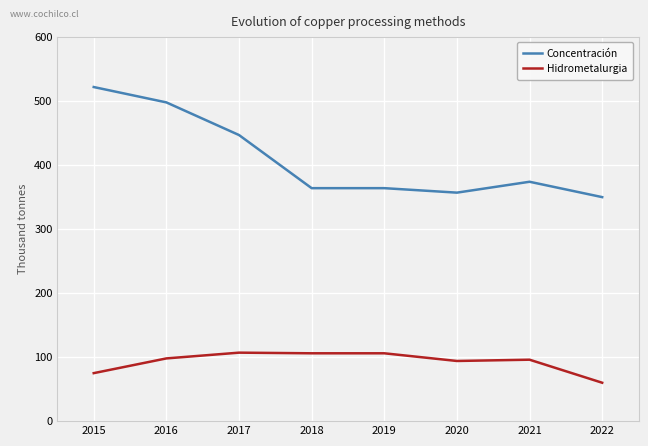

Which series has the largest total across all categories?

Concentración